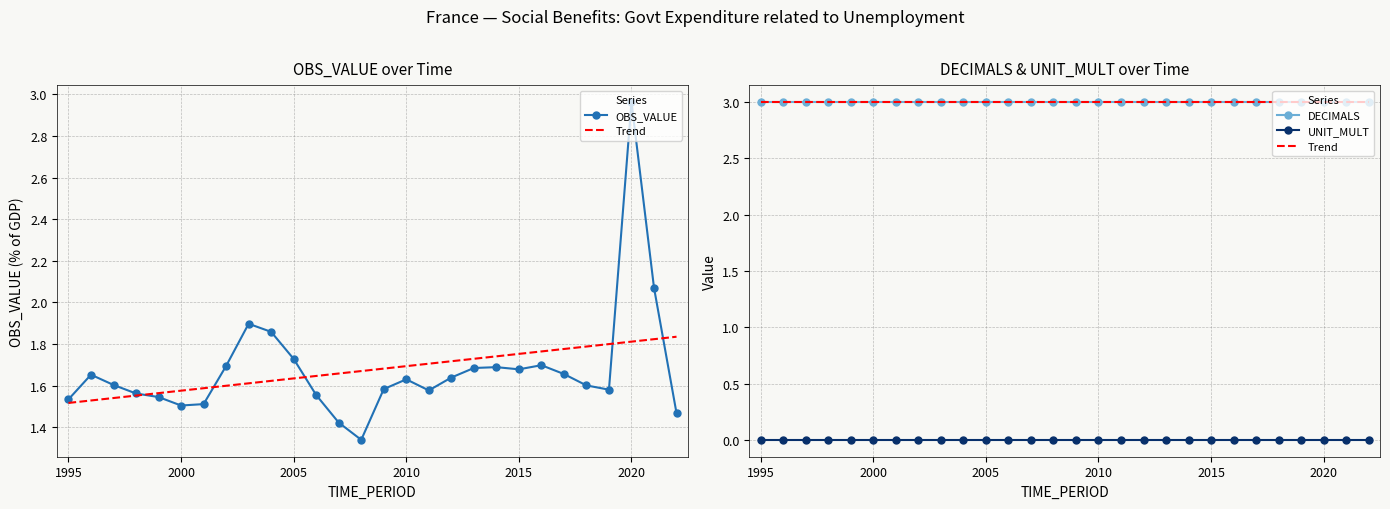

At how many categories does at least one series exceed 0?

28